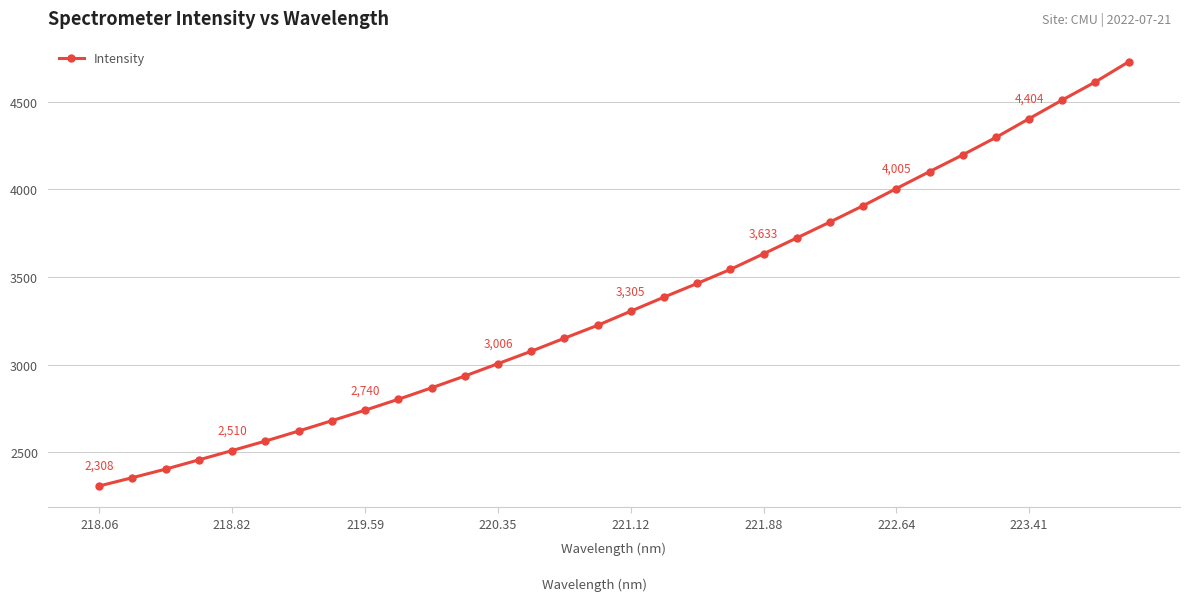

What is the difference between the maximum and minimum values?

2420.2